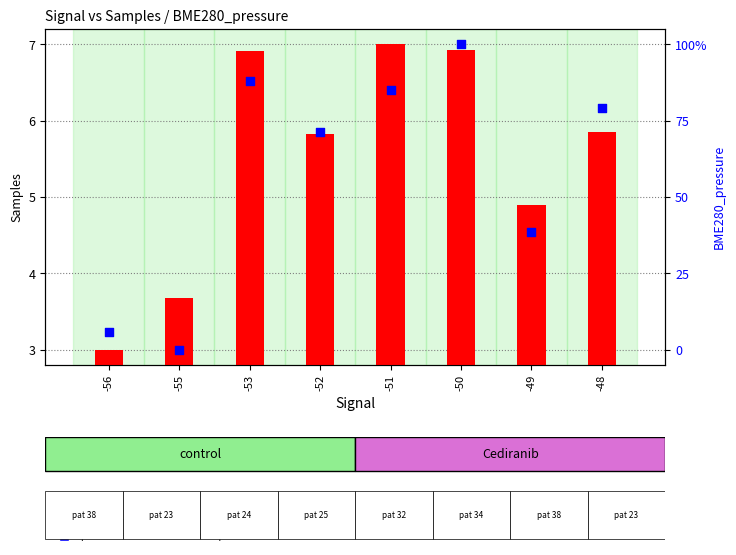

Which series contains the highest Y value?

percentile rank within the sample